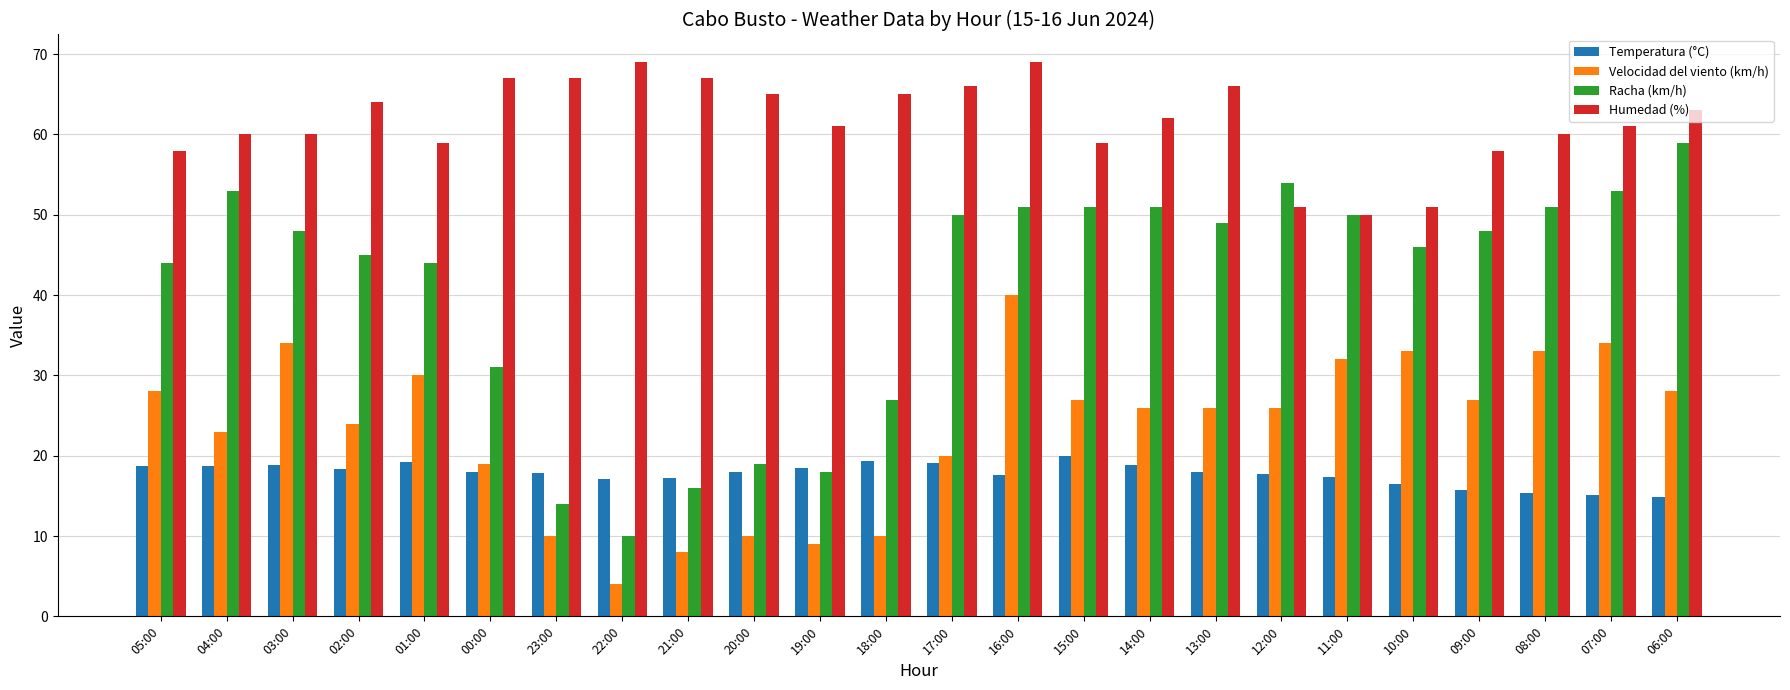

How many groups of bars are there?

24